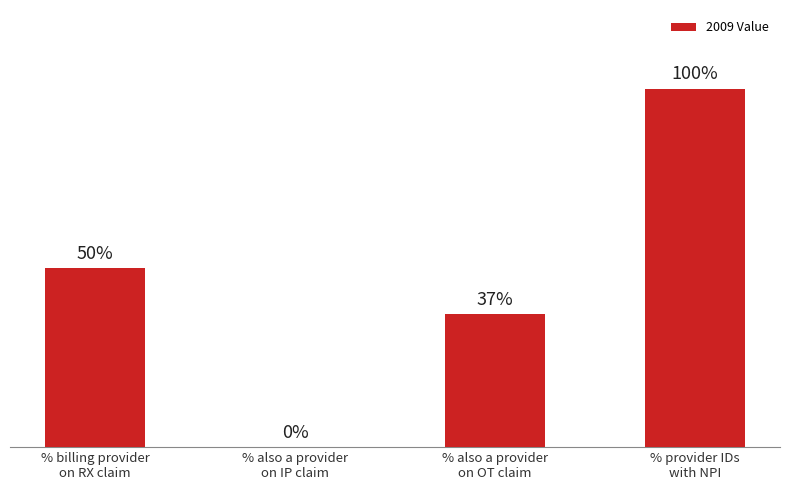

What is the sum of the values at % billing provider
on RX claim and % provider IDs
with NPI?

149.9